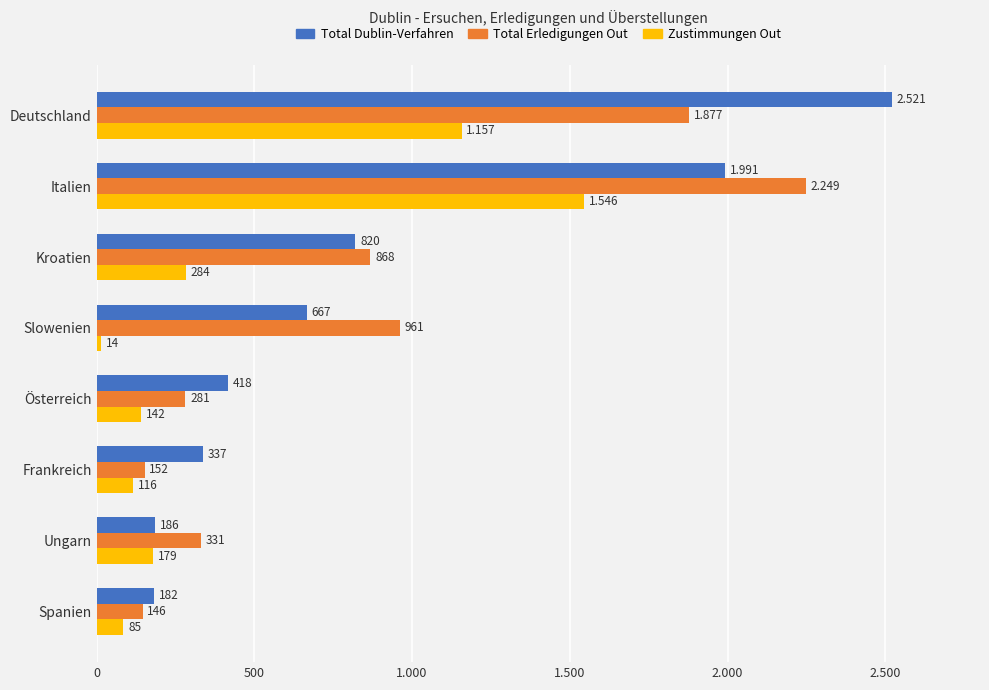

What is the difference between the second highest and second lowest values in the Total Erledigungen Out series?

1725